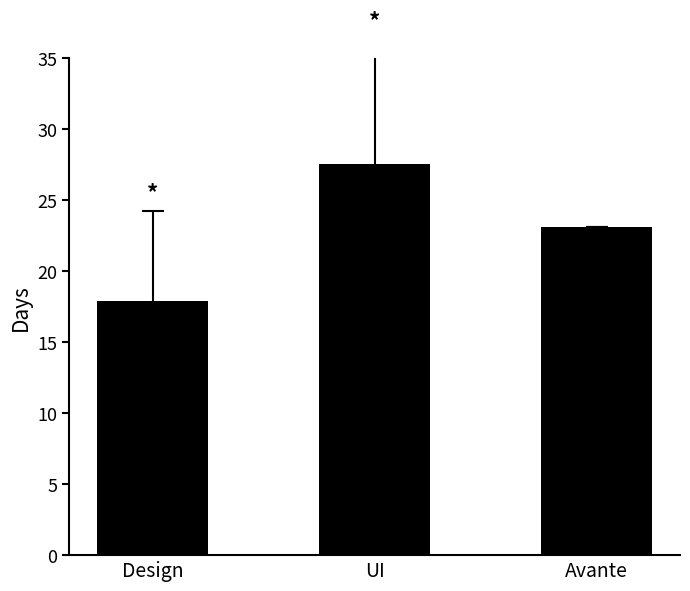

How many categories are shown in the chart?

3